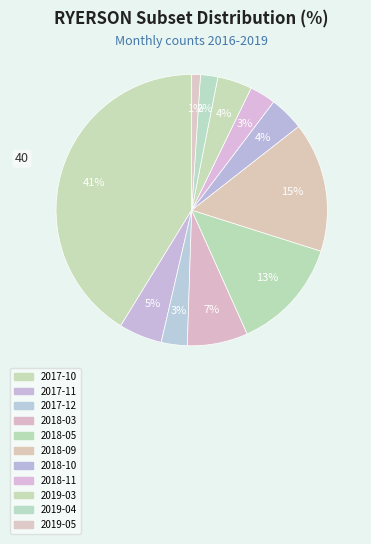

Do 2018-11 and 2017-12 together represent more than half of the pie?

No